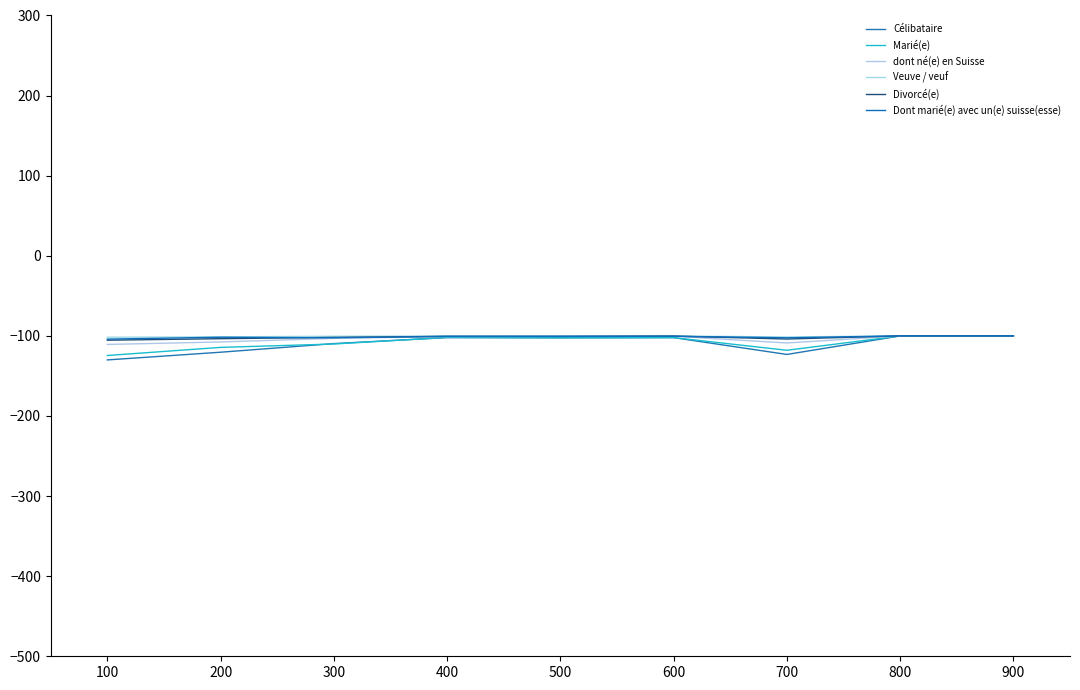

Which series changed the most between 400 and 700?

Célibataire